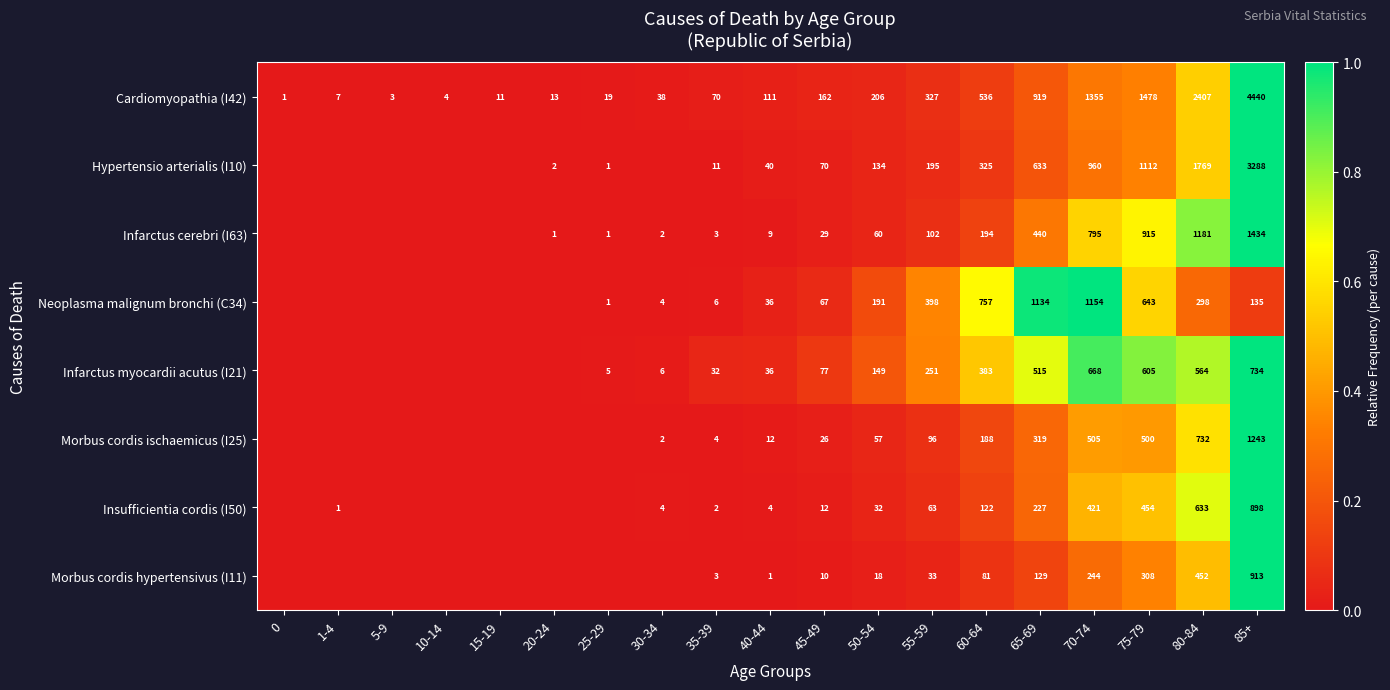

Is the value of Cardiomyopathia (I42) at 40-44 greater than the value of Morbus cordis hypertensivus (I11) at 35-39?

Yes